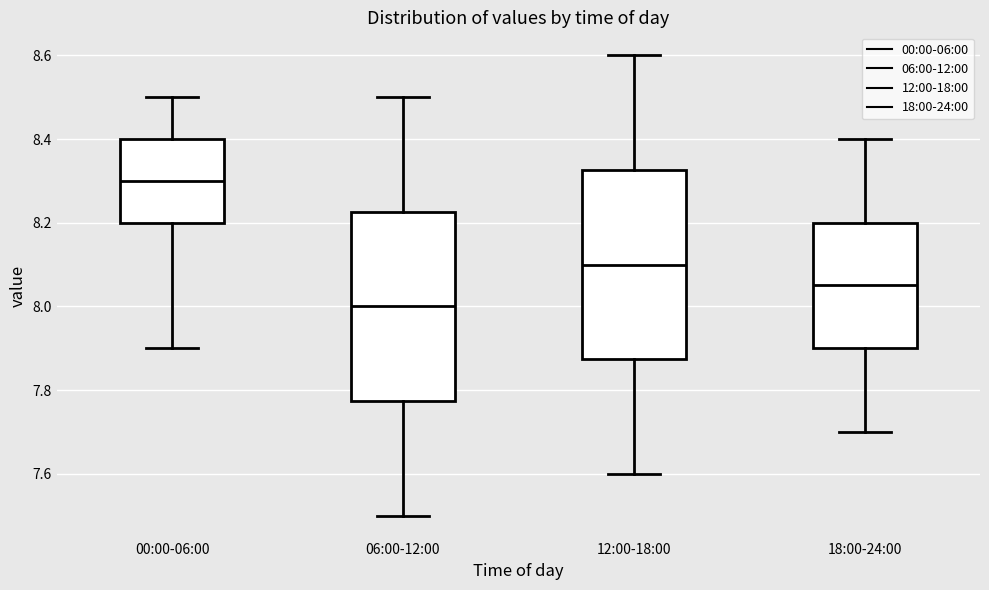

Where does the lower whisker of the box for 06:00-12:00 end on the y-axis? The values are not printed on the chart, so give them approximately, as read against the axis.

7.50